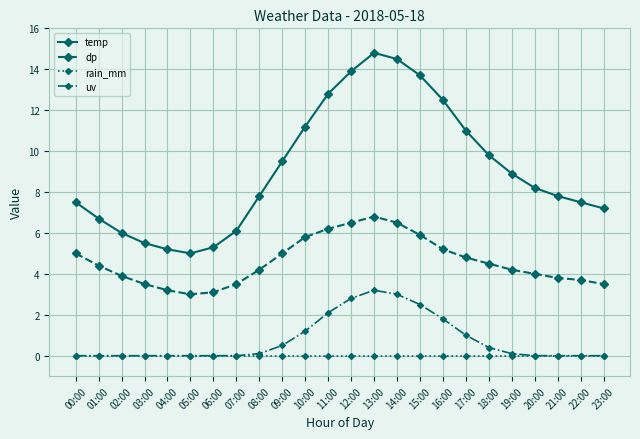

Reading right to left, list all the values displayed in this chart.

temp: 7.2	7.5	7.8	8.2	8.9	9.8	11.0	12.5	13.7	14.5	14.8	13.9	12.8	11.2	9.5	7.8	6.1	5.3	5.0	5.2	5.5	6.0	6.7	7.5
dp: 3.5	3.7	3.8	4.0	4.2	4.5	4.8	5.2	5.9	6.5	6.8	6.5	6.2	5.8	5.0	4.2	3.5	3.1	3.0	3.2	3.5	3.9	4.4	5.0
rain_mm: 0.0	0.0	0.0	0.0	0.0	0.0	0.0	0.0	0.0	0.0	0.0	0.0	0.0	0.0	0.0	0.0	0.0	0.0	0.0	0.0	0.0	0.0	0.0	0.0
uv: 0.0	0.0	0.0	0.0	0.1	0.4	1.0	1.8	2.5	3.0	3.2	2.8	2.1	1.2	0.5	0.1	0.0	0.0	0.0	0.0	0.0	0.0	0.0	0.0